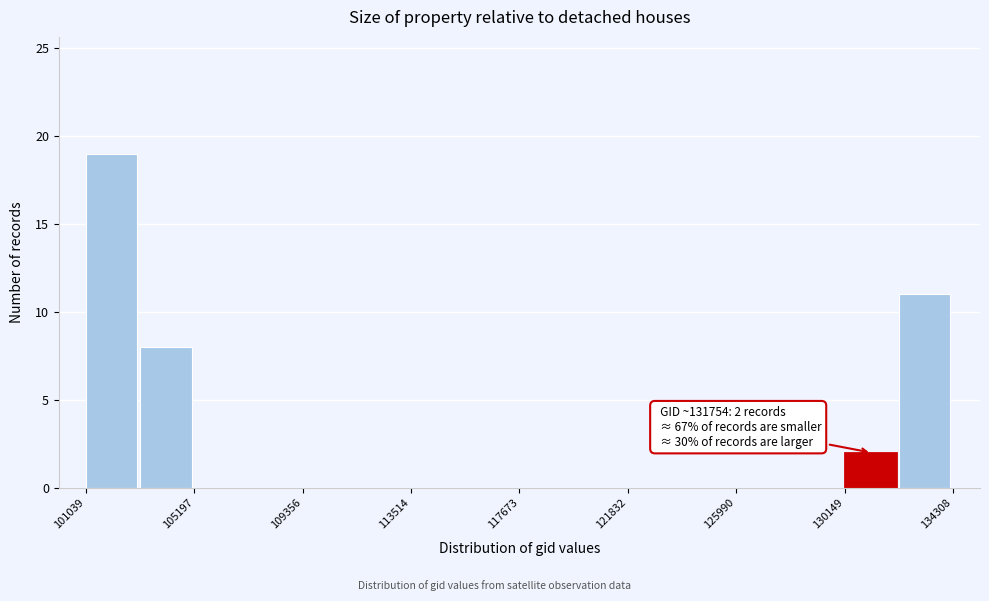

Which range on the x-axis has the tallest bar?

101000 to 103000